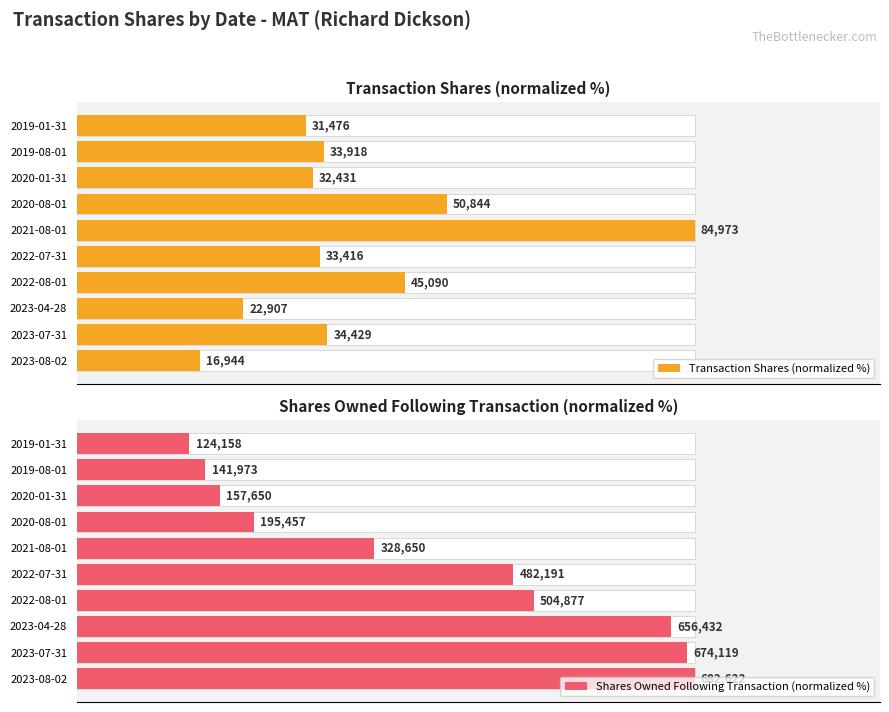

Rank the series by their average value, from highest to lowest.

Shares Owned Following Transaction (normalized %), Transaction Shares (normalized %)